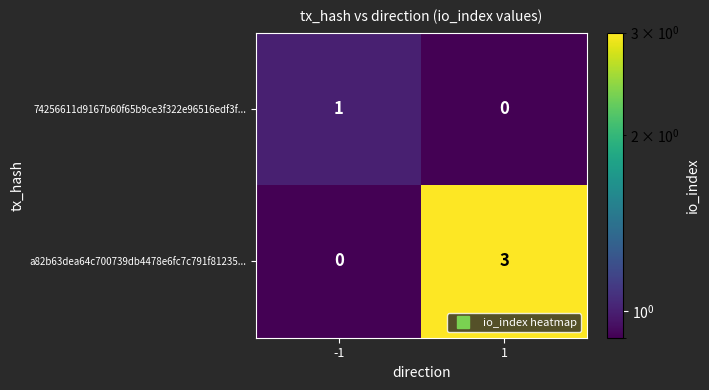

Which series has the largest total across all categories?

a82b63dea64c700739db4478e6fc7c791f81235...